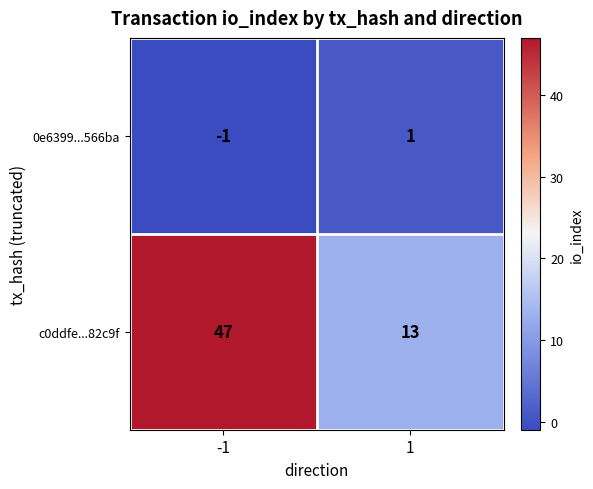

What is the total value across all series at 1?

14